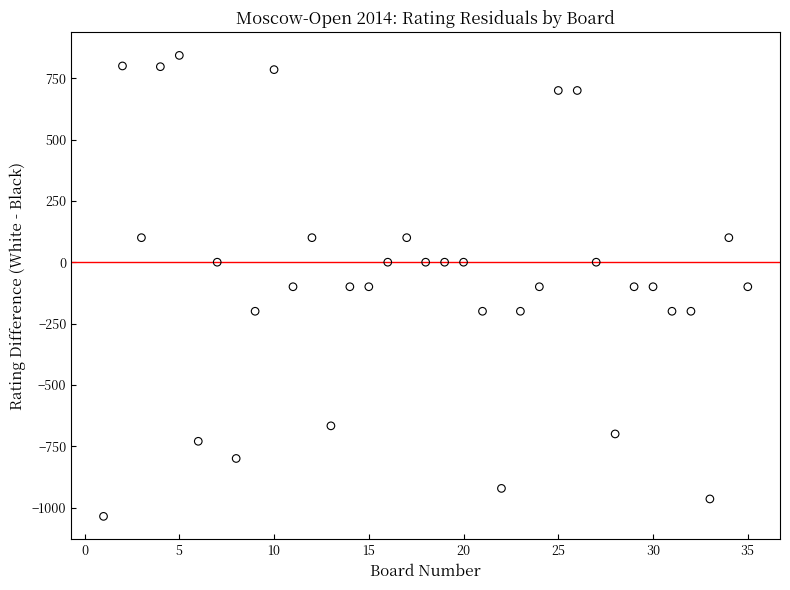

What is the range of Y values (max minus min)?

1879